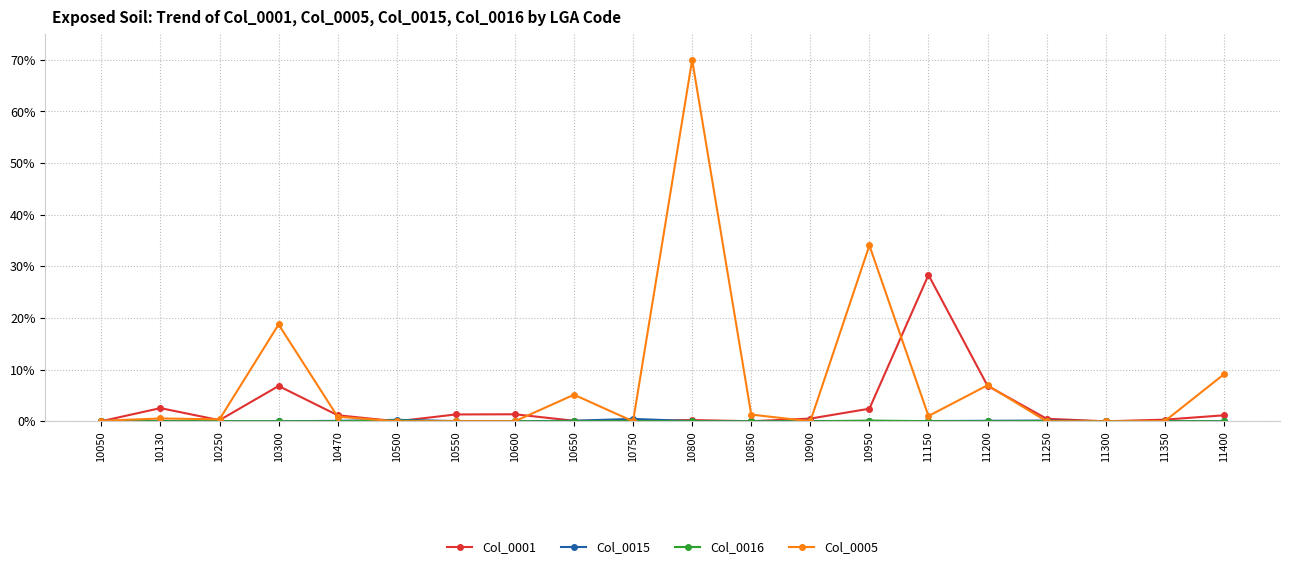

Which series has the largest range (max minus min)?

Col_0005